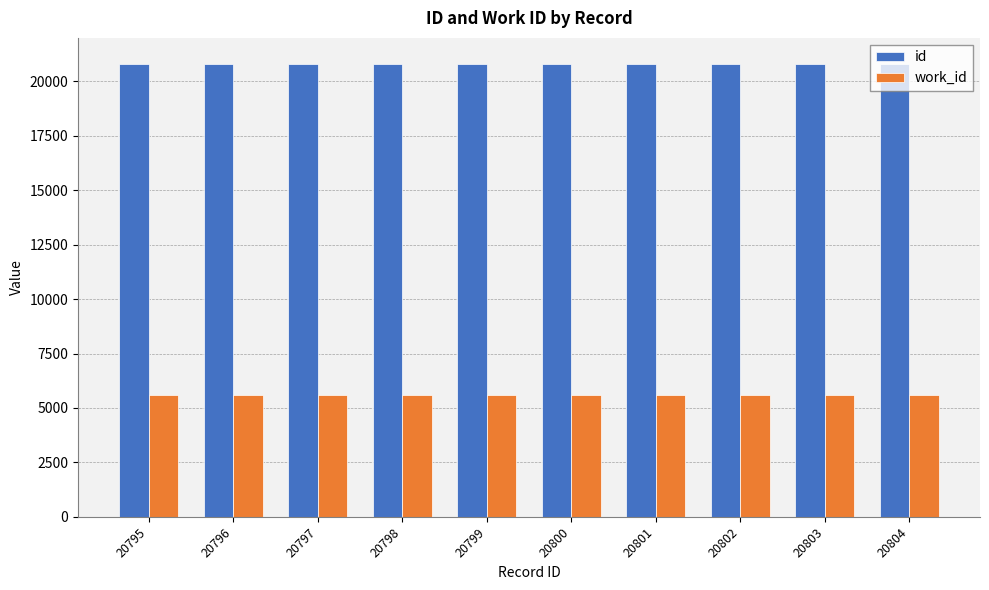

What is the highest value of the work_id series?

5579